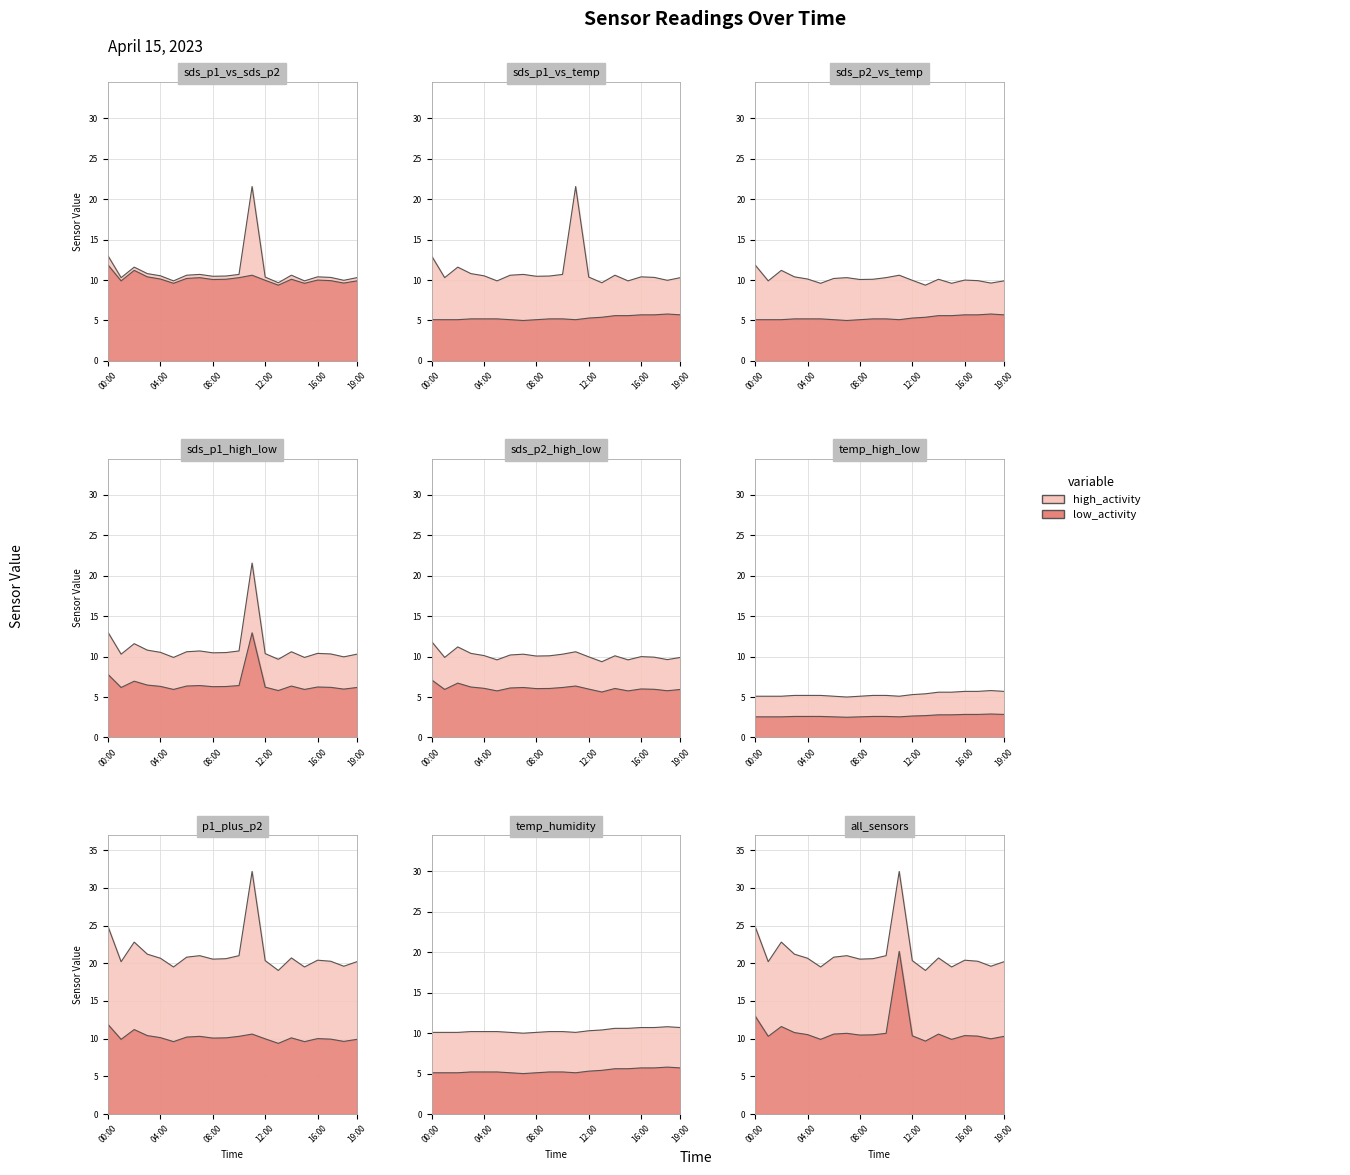

Is it true that SDS_P2 equals 9.4 at 13:00?

True